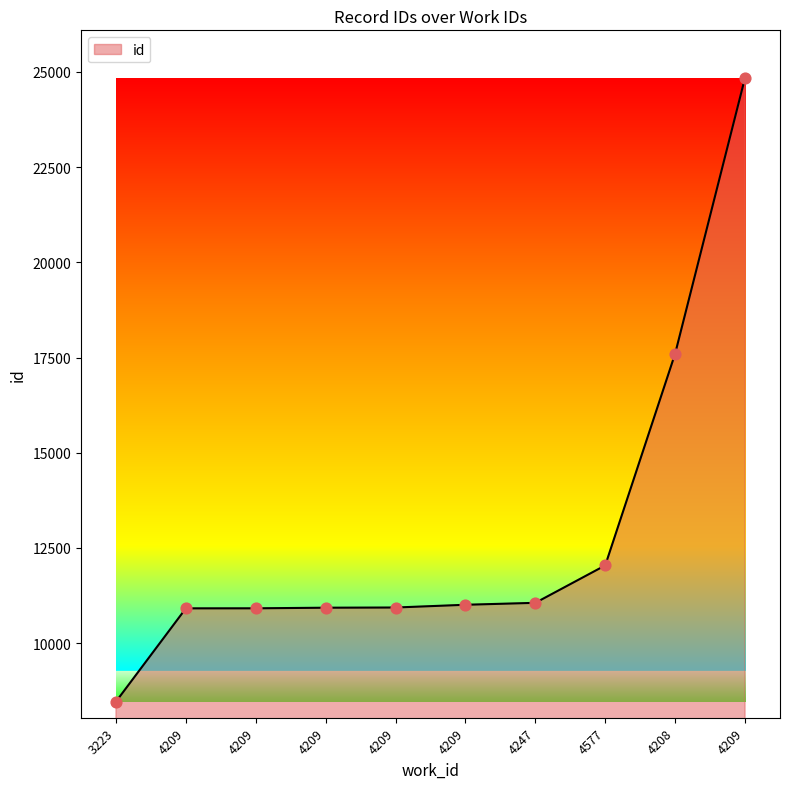

Between 4208 and 4209, which is larger?

4208